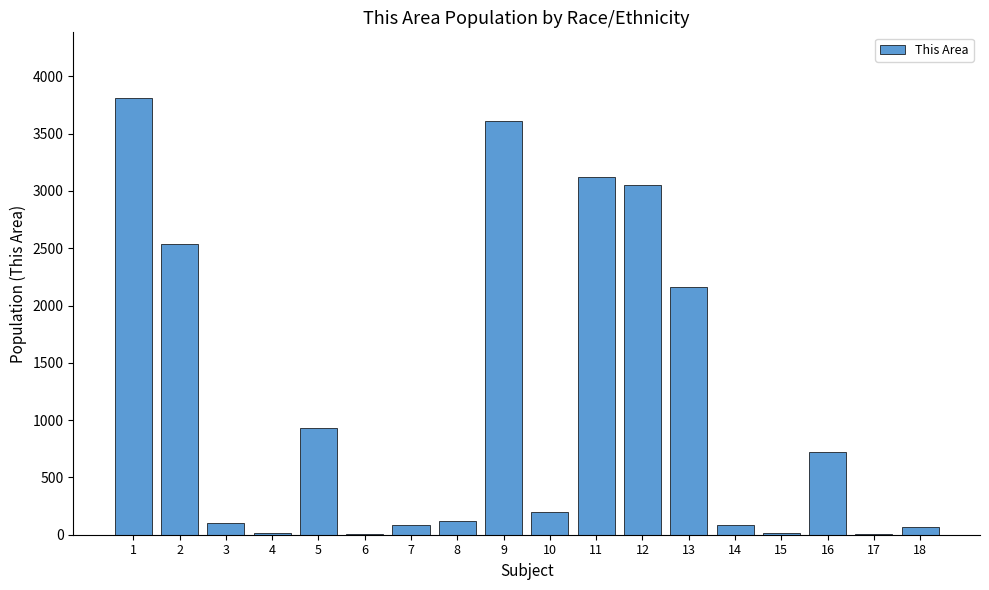

What is the greatest value displayed?

3812